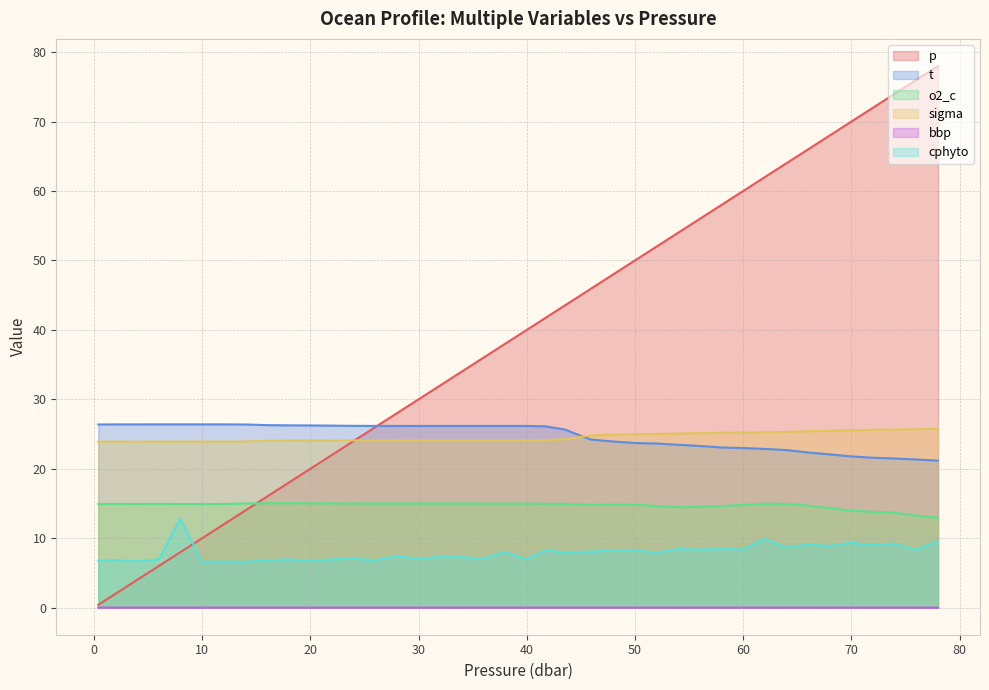

What is the total value across all series at 28.0?

100.7